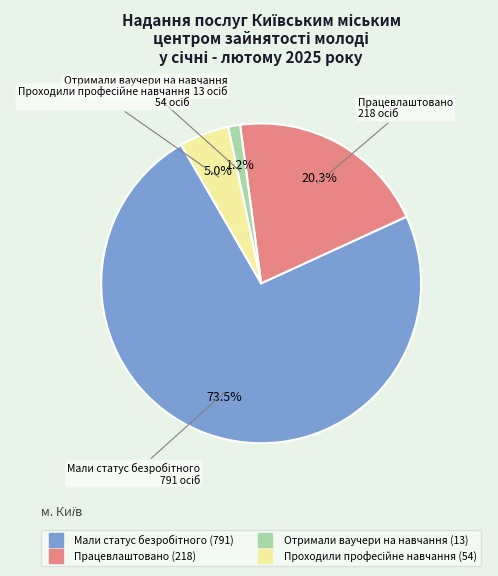

Is it true that Отримали ваучери на навчання is 1% of the pie?

True